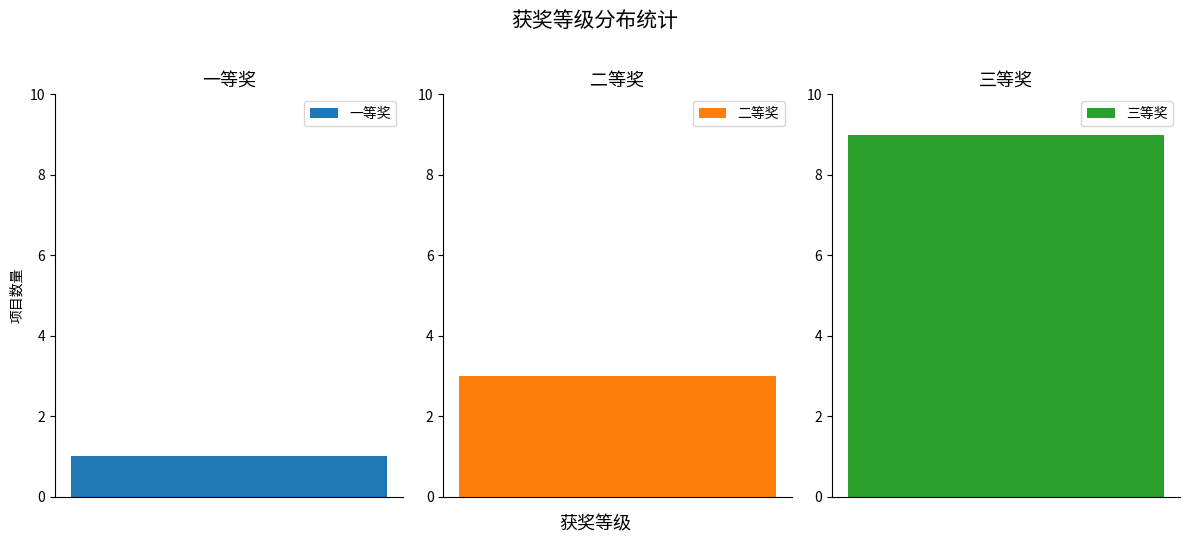

Does the chart contain any negative values?

No